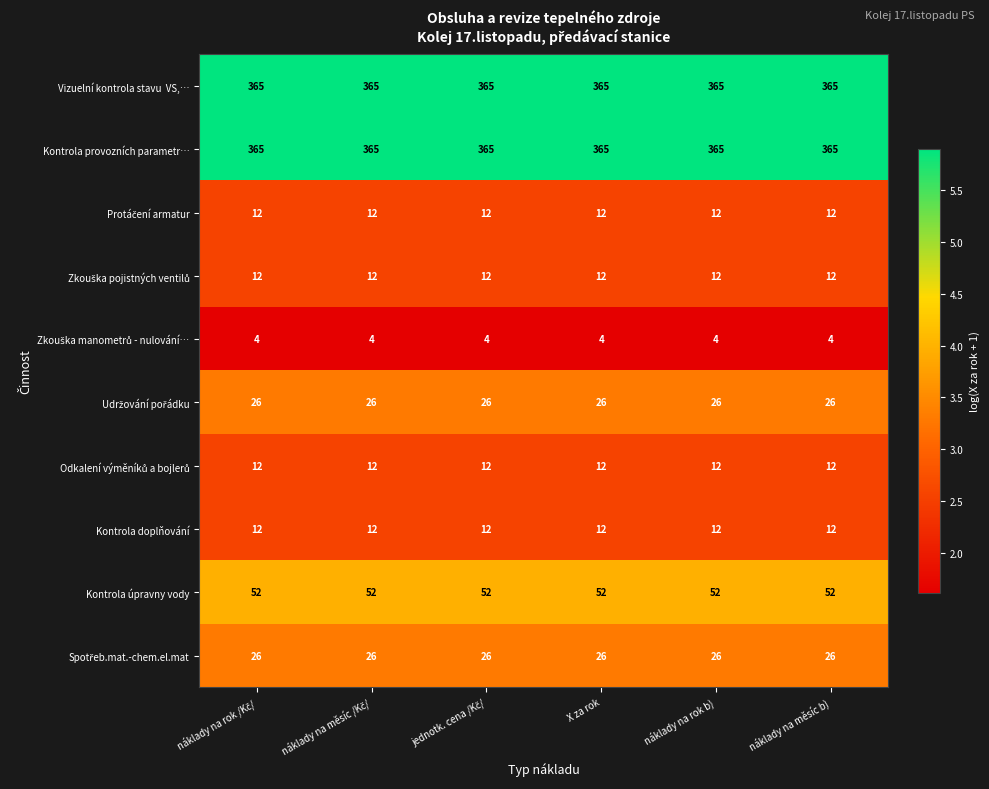

What is the sum of all Kontrola úpravny vody values?

312